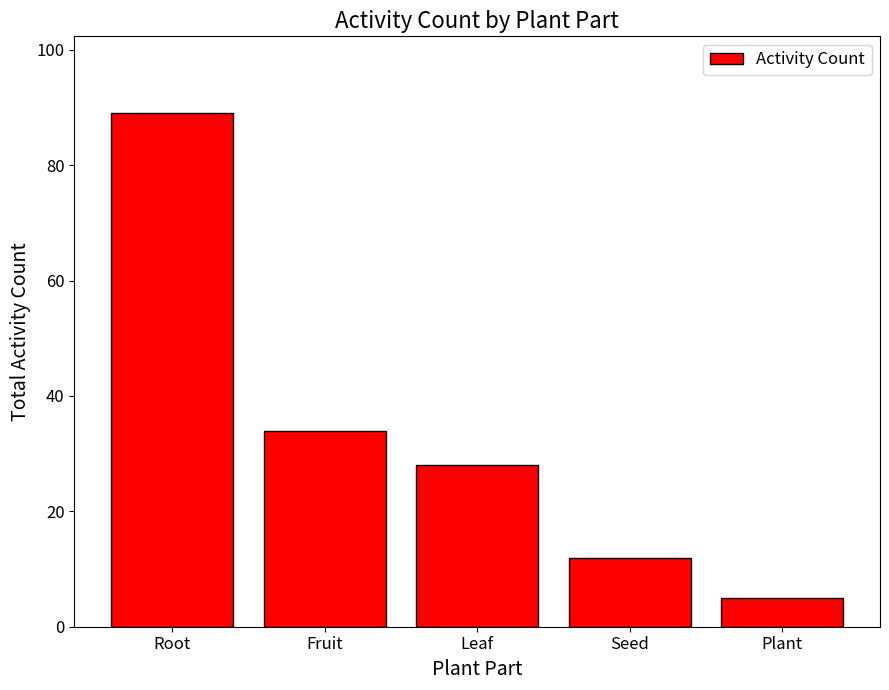

How many bars are there in total?

5